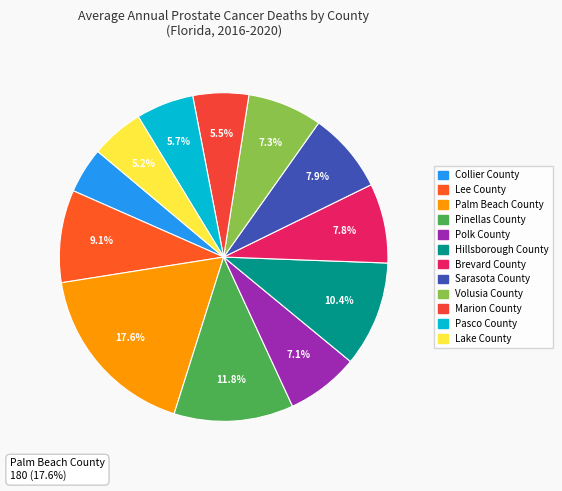

Which has a higher value, Lake County or Marion County?

Marion County